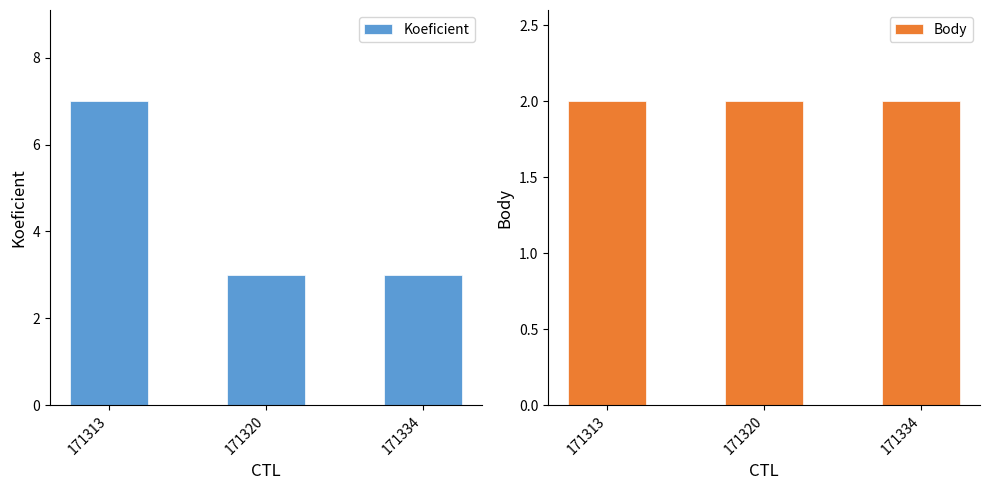

What is the greatest value displayed?

7